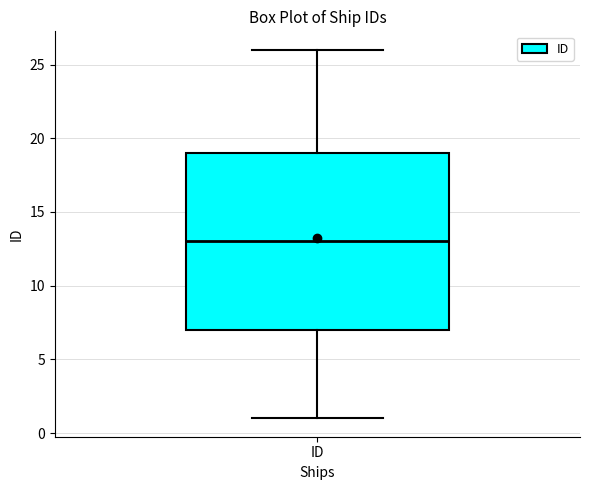

Read this box plot against the y-axis: the position of the median line, the range covered by the box, and the ends of both whiskers. The values are not printed on the chart, so give them approximately, as read against the axis.

median 13, box 7 to 19, whiskers 1 to 26